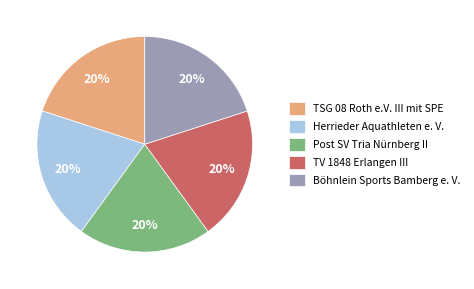

How many slices are in this pie chart?

5